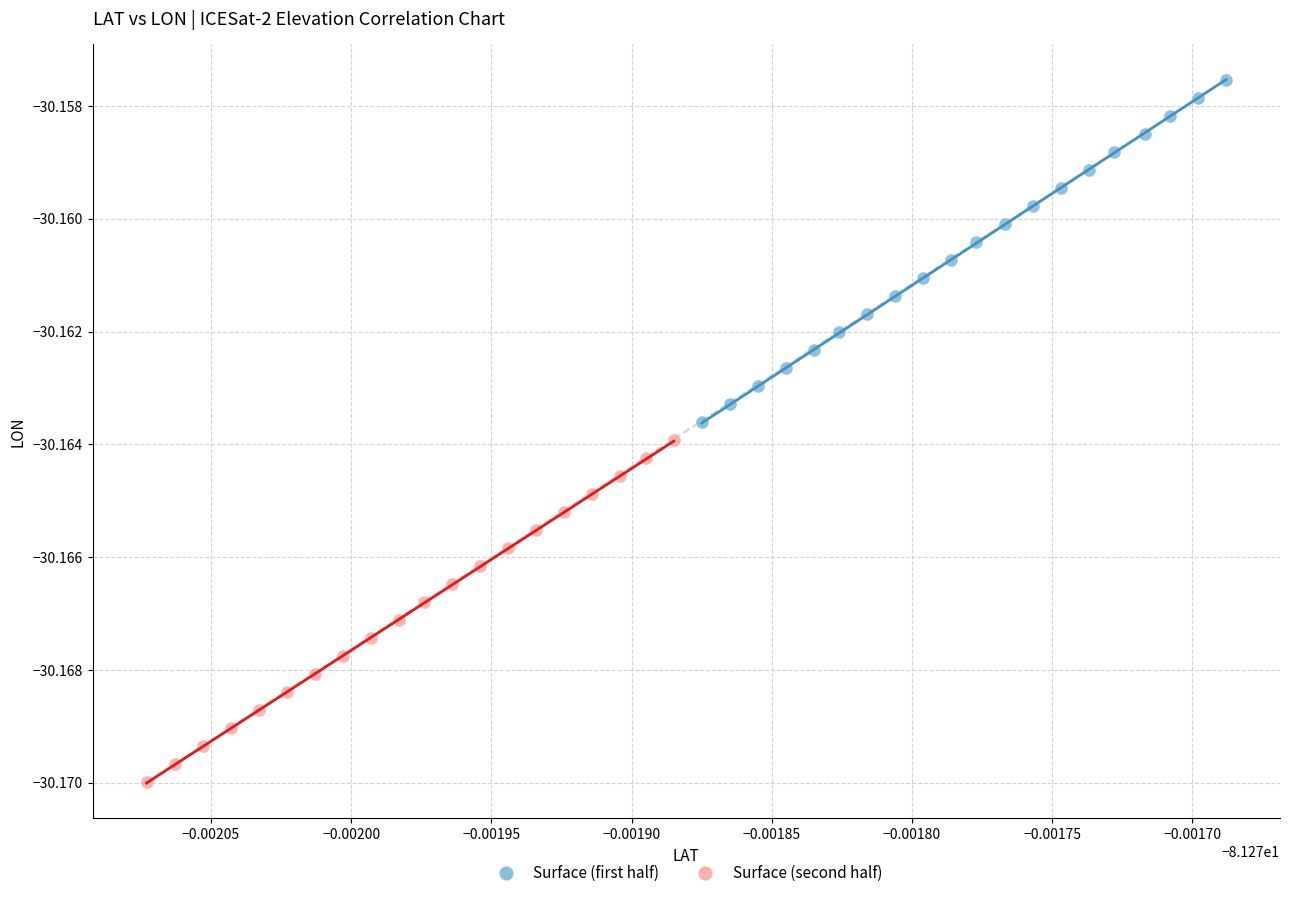

Which series reaches the minimum Y coordinate?

Surface (second half)